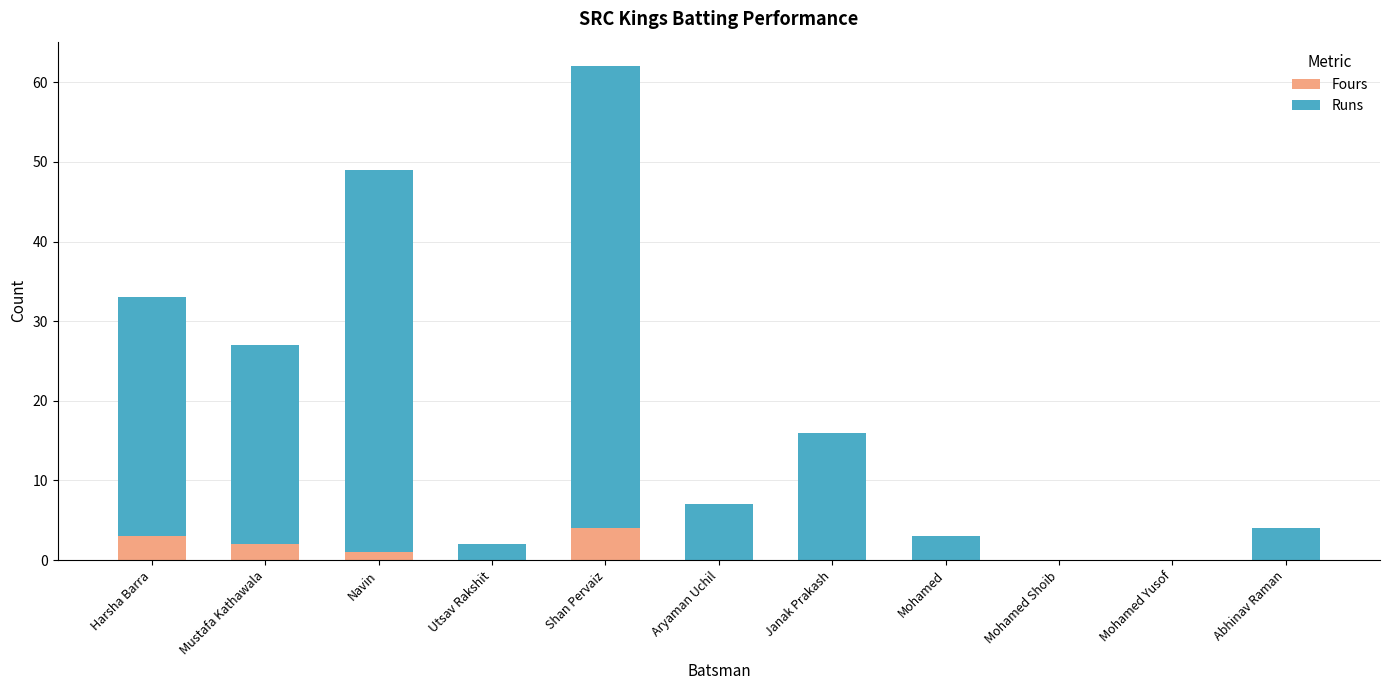

What is the total value across all series at Shan Pervaiz?

62